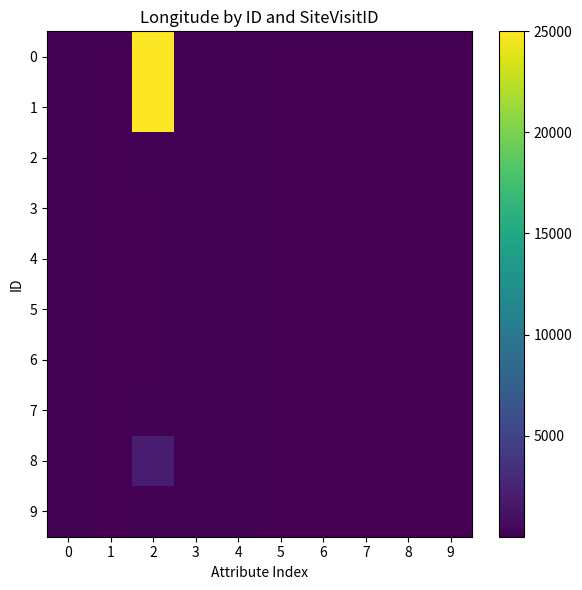

How many categories are shown in the chart?

10